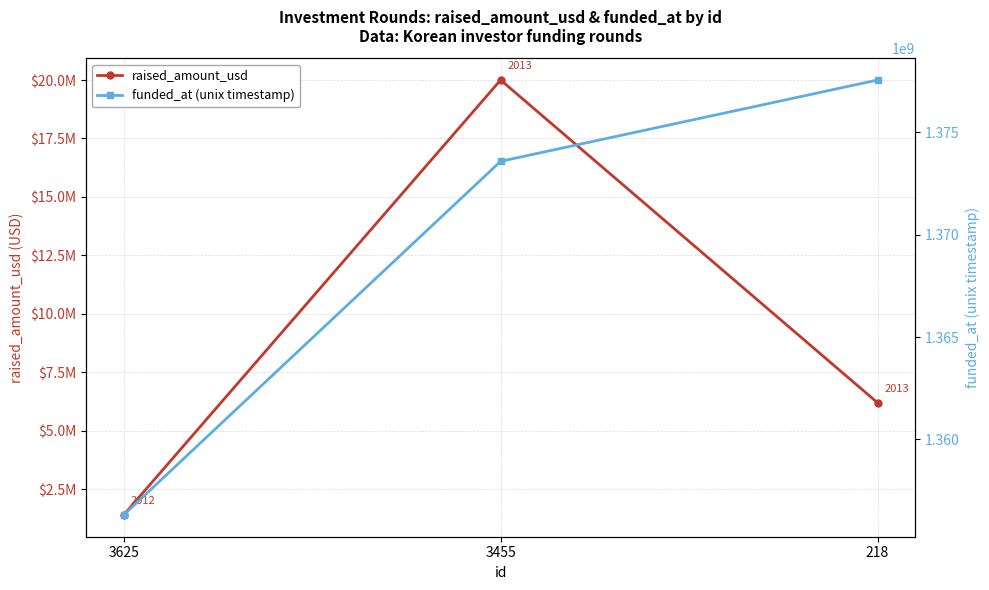

Which has a higher value, 3455 or 218?

3455